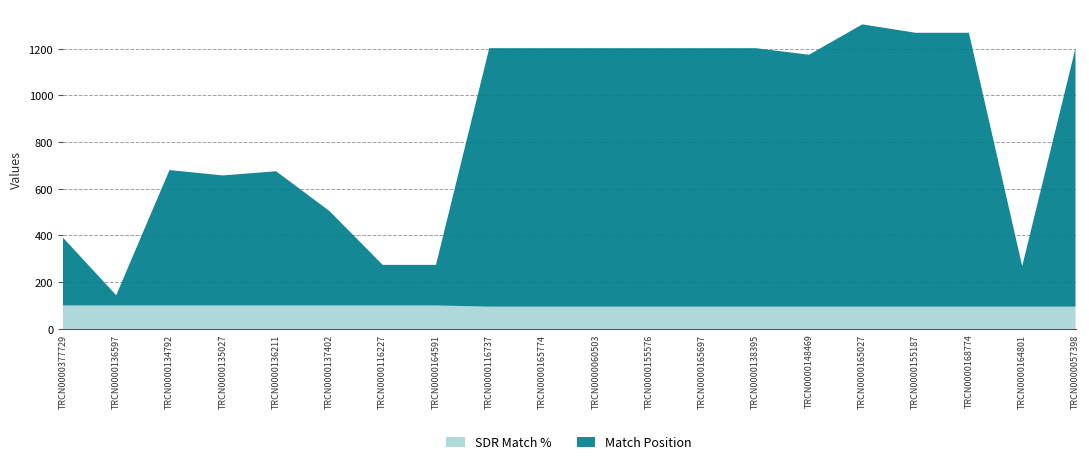

What is the total value across all series at TRCN0000116737?

1202